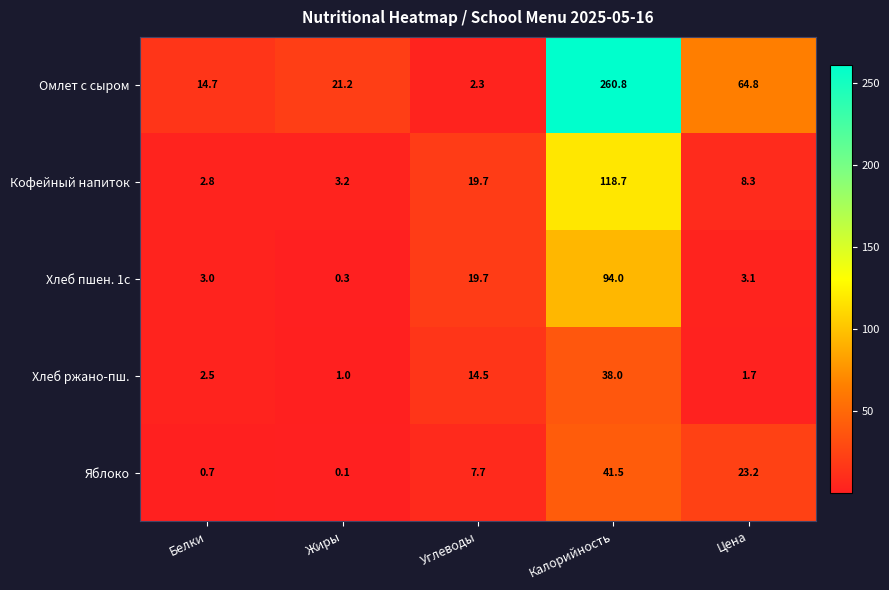

Is it true that Кофейный напиток equals 3.8 at Белки?

False